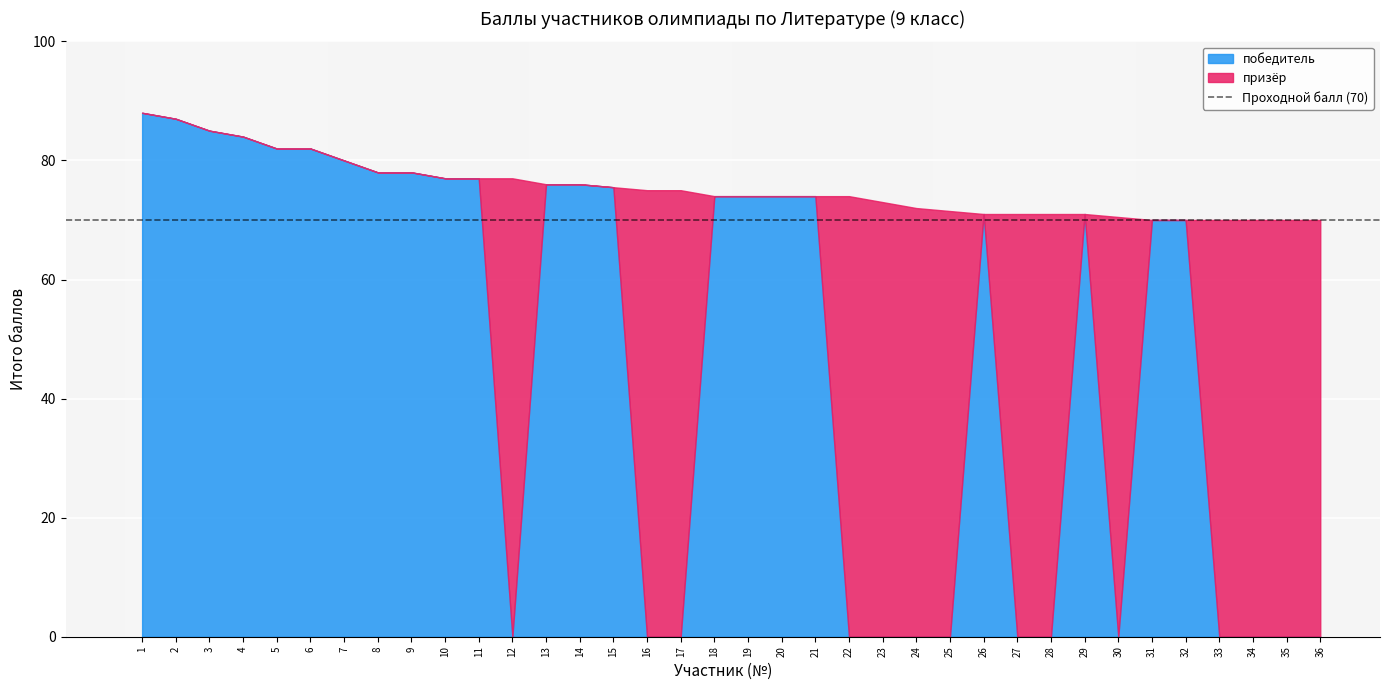

At which category is the sum across all series the highest?

1